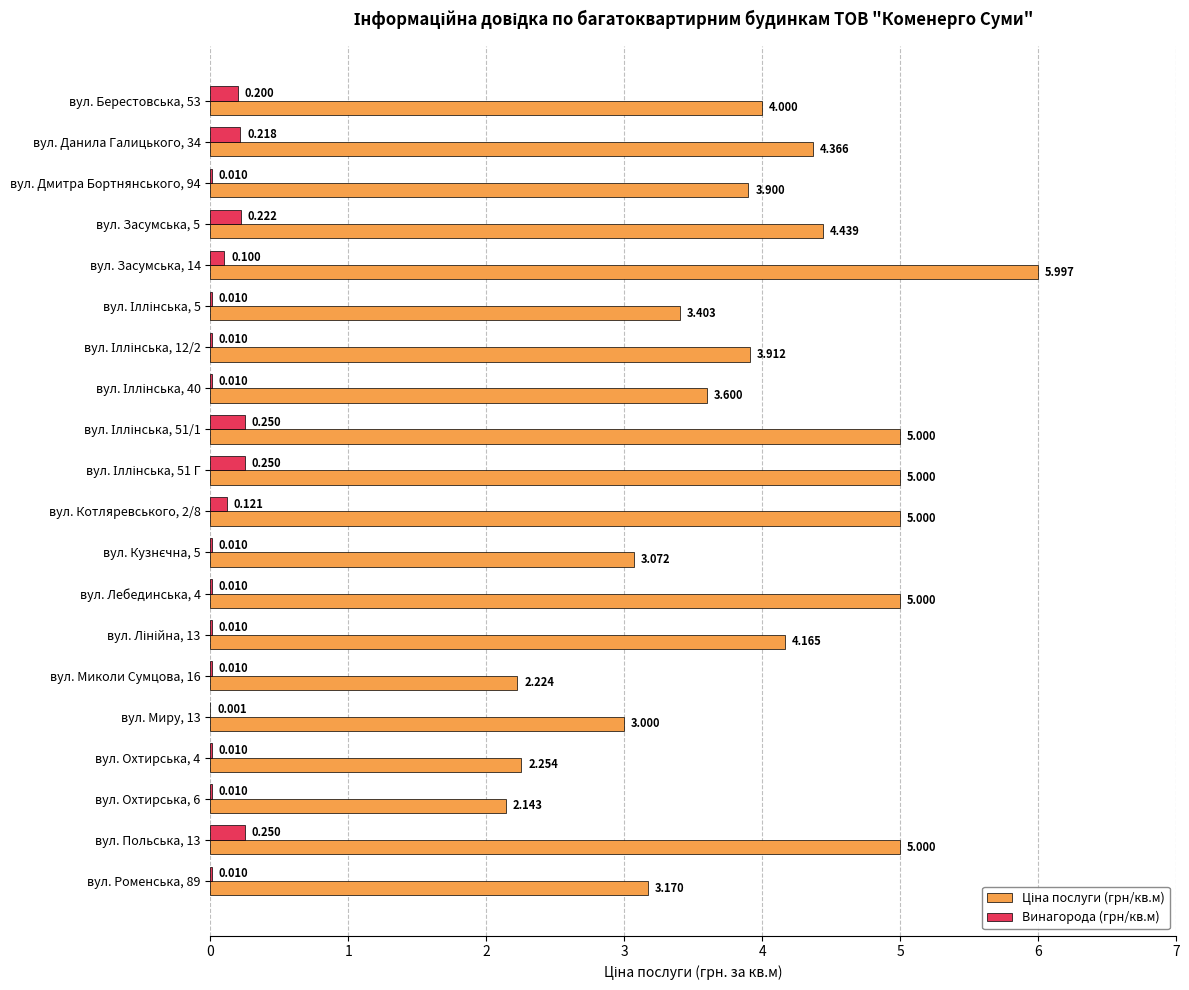

How many series are shown in this chart?

2